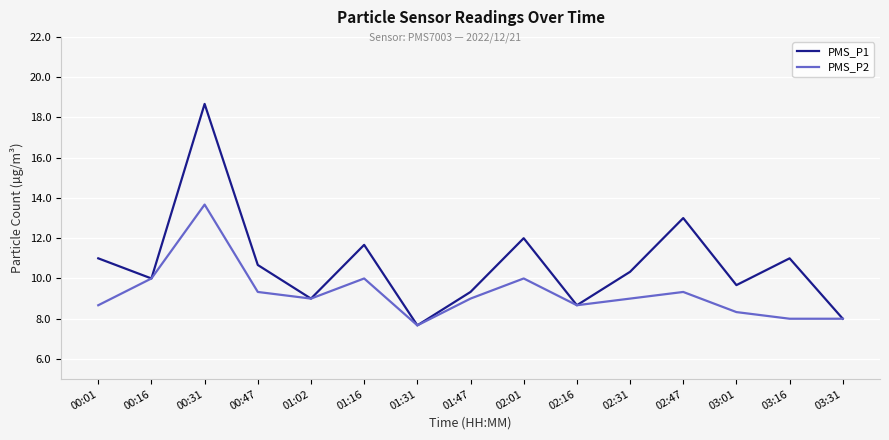

How many lines are shown in the chart?

2